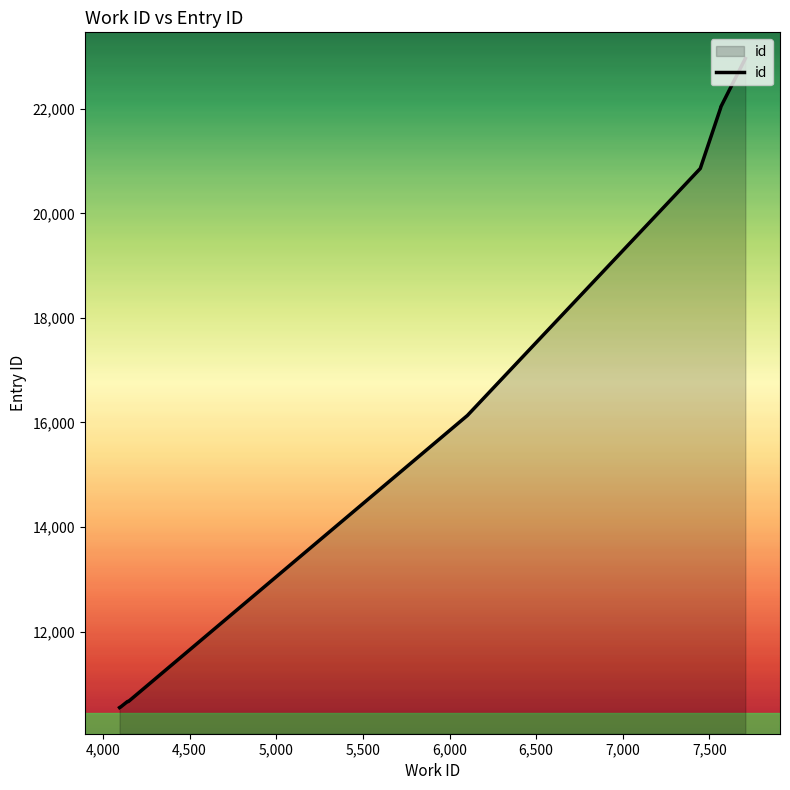

What is the sum of all values?

156988